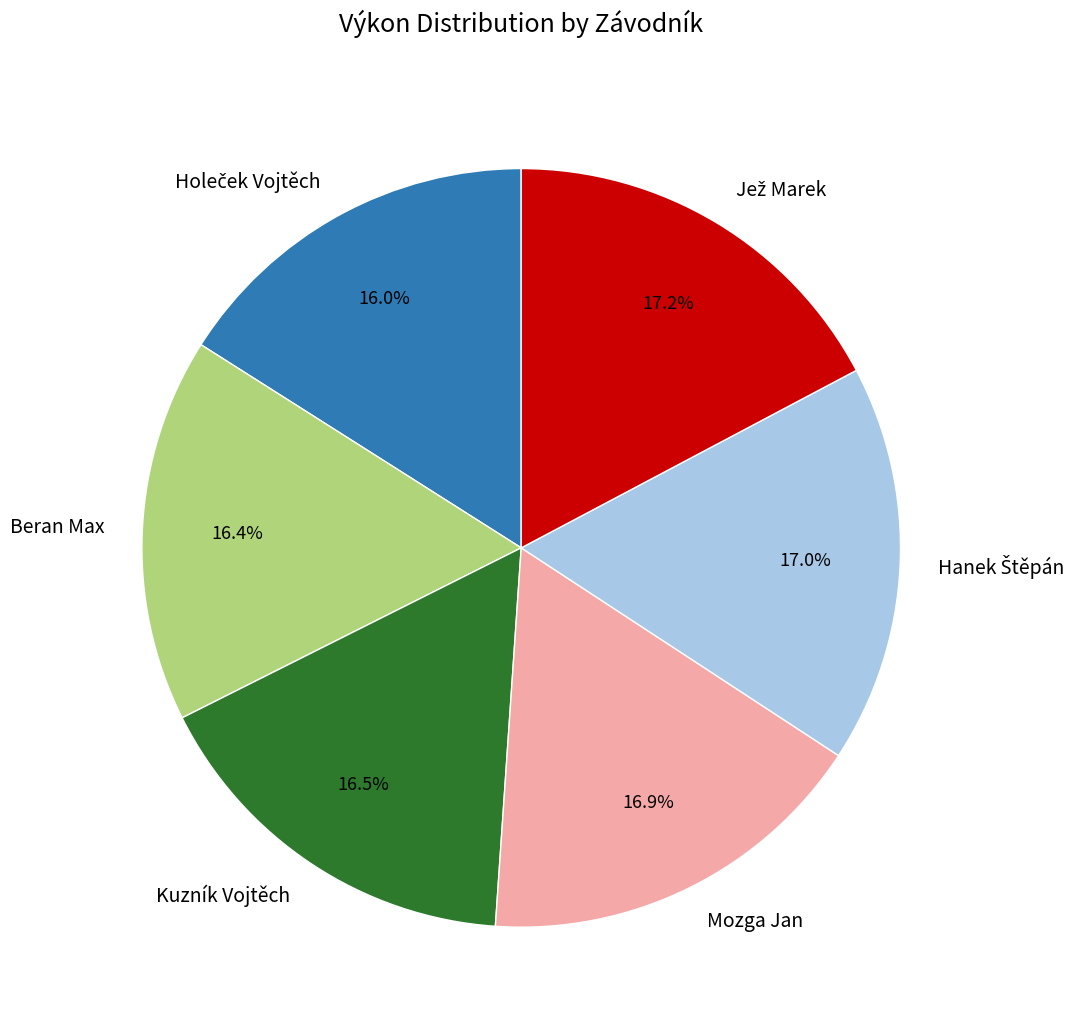

Does Mozga Jan represent more than half of the total?

No